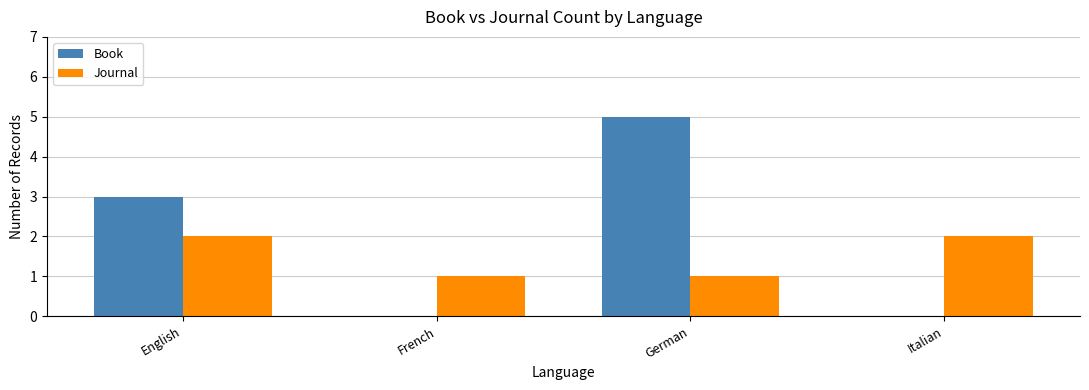

Which series changed the most between English and French?

Book